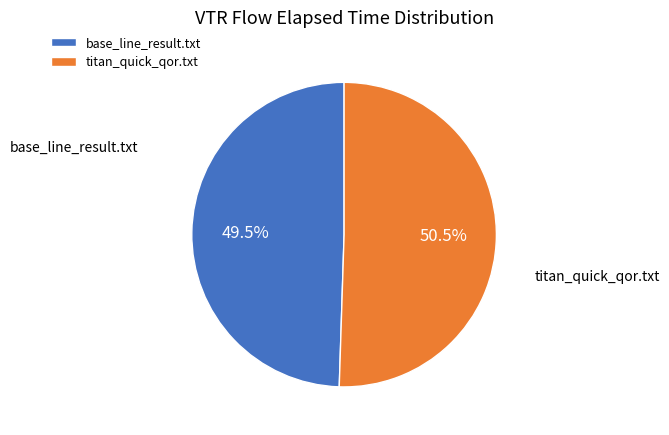

What percentage is NOT represented by titan_quick_qor.txt?

49.5%